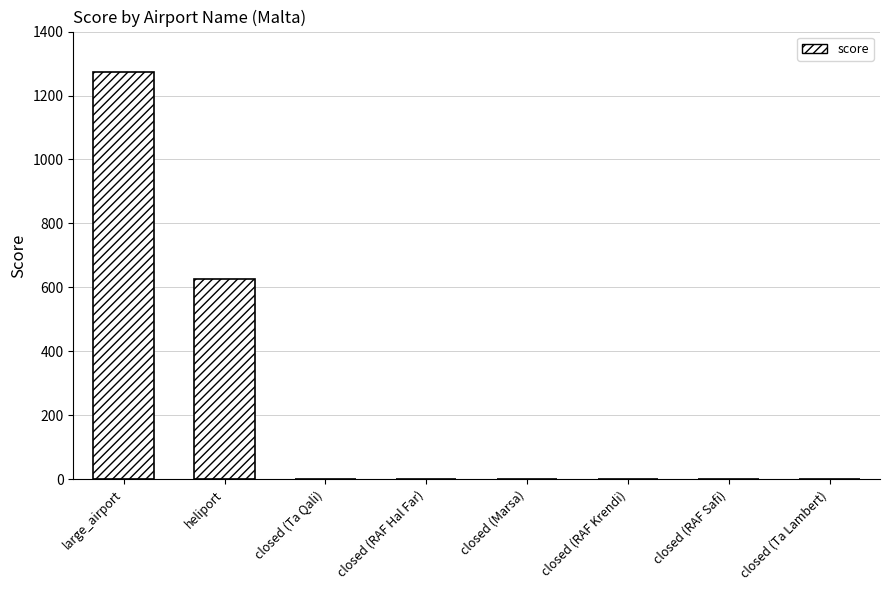

How many series are shown in this chart?

1